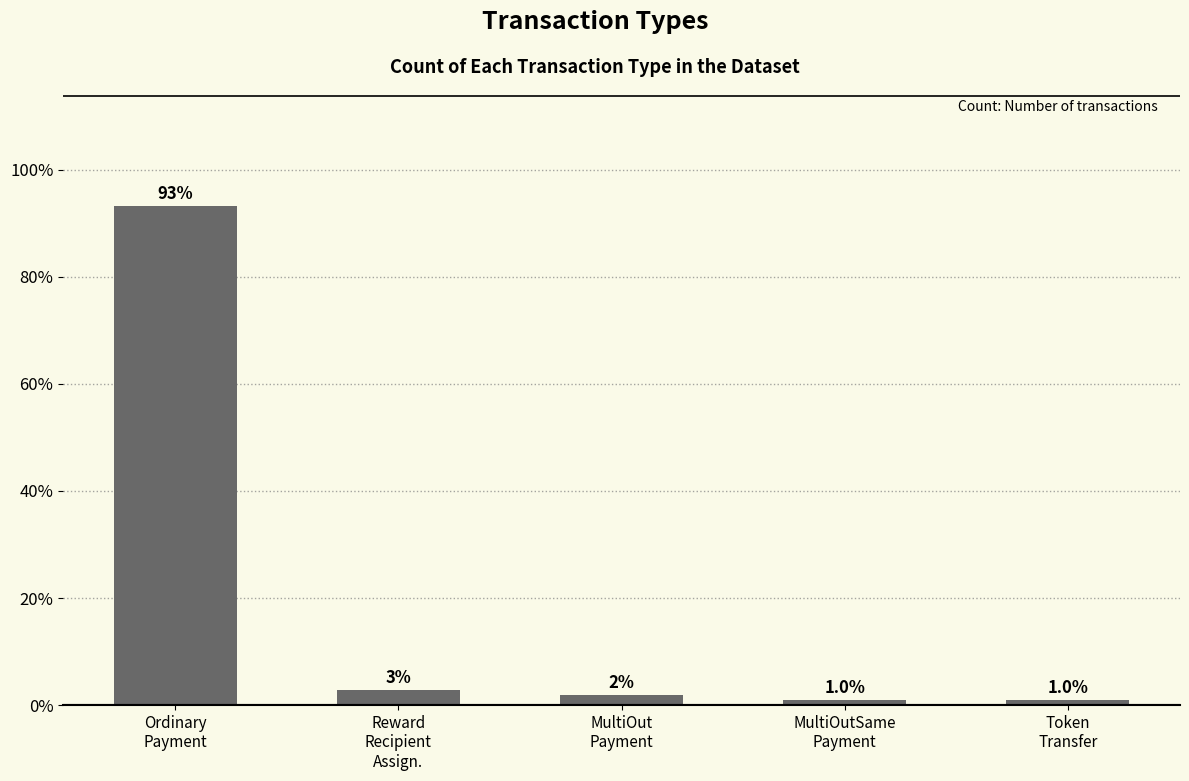

What is the greatest value displayed?

93.3